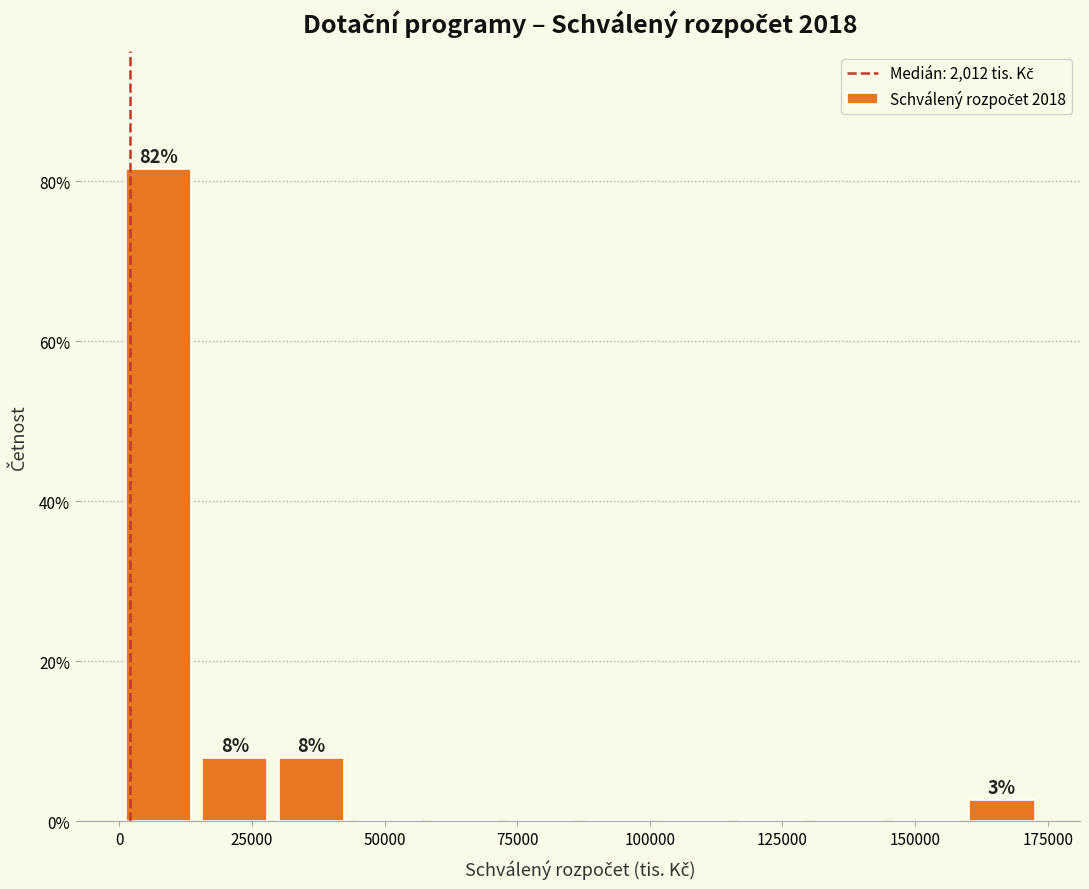

Read against the x-axis, roughly where is the centre of the tallest bar?

5000